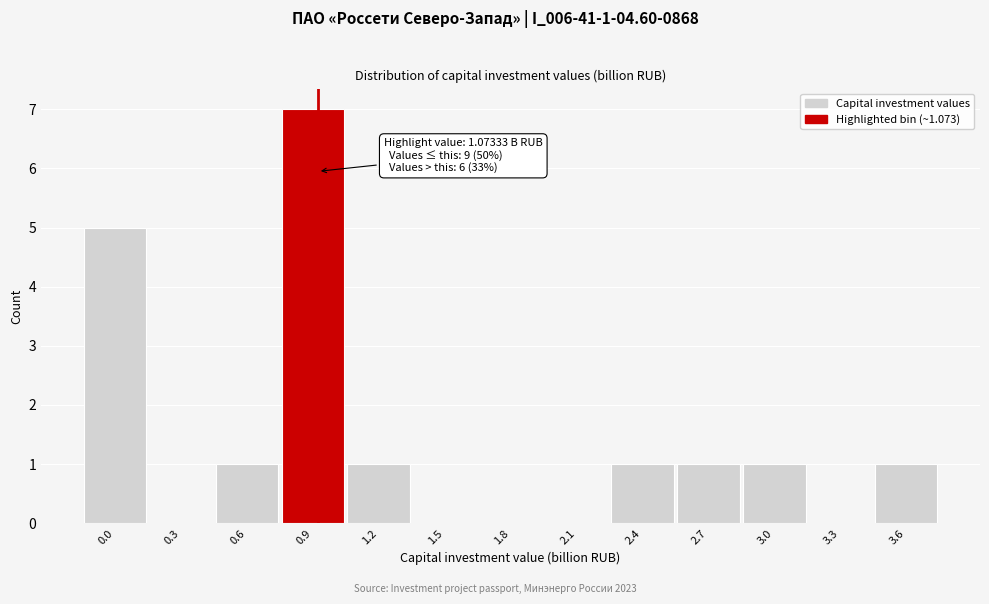

Reading left to right, transcribe all the data shown in this chart.

0.0=5	0.3=0	0.6=1	0.9=7	1.2=1	1.5=0	1.8=0	2.1=0	2.4=1	2.7=1	3.0=1	3.3=0	3.6=1